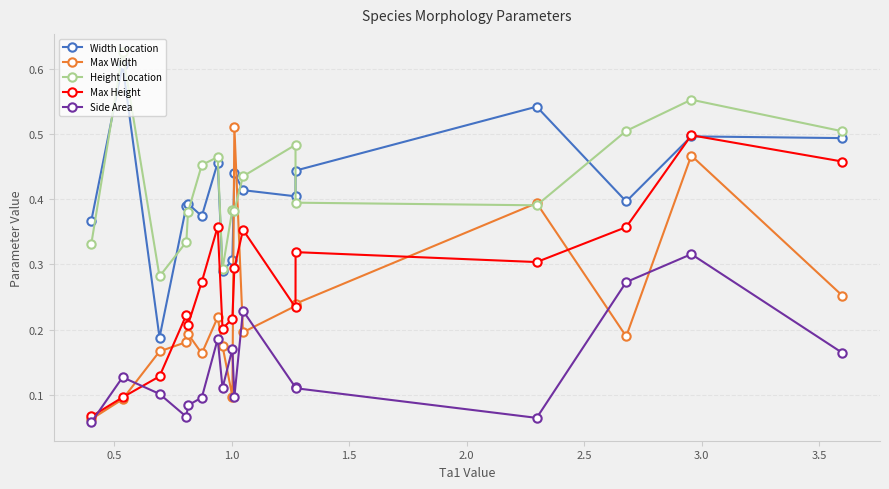

True or false: Width Location has more than 2 interior local peaks.

True